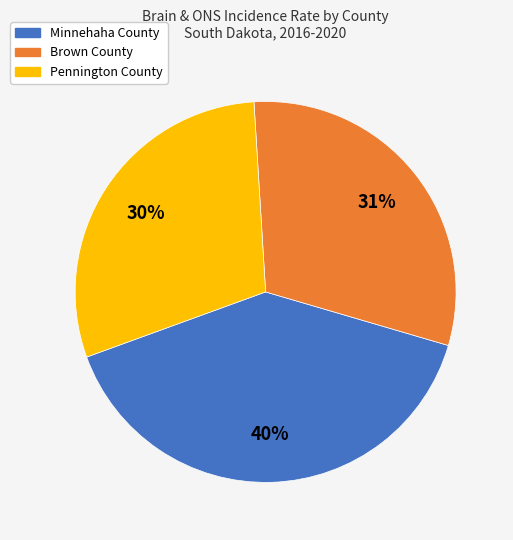

What percentage is the Minnehaha County slice, to the nearest percent?

40%